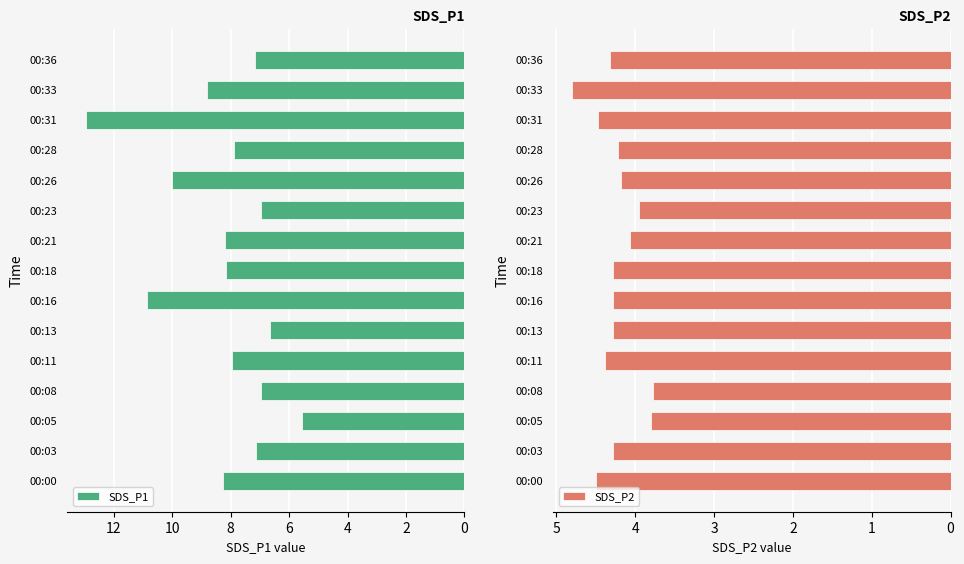

The SDS_P1 series shows 3.3 at 00:00. True or false?

False